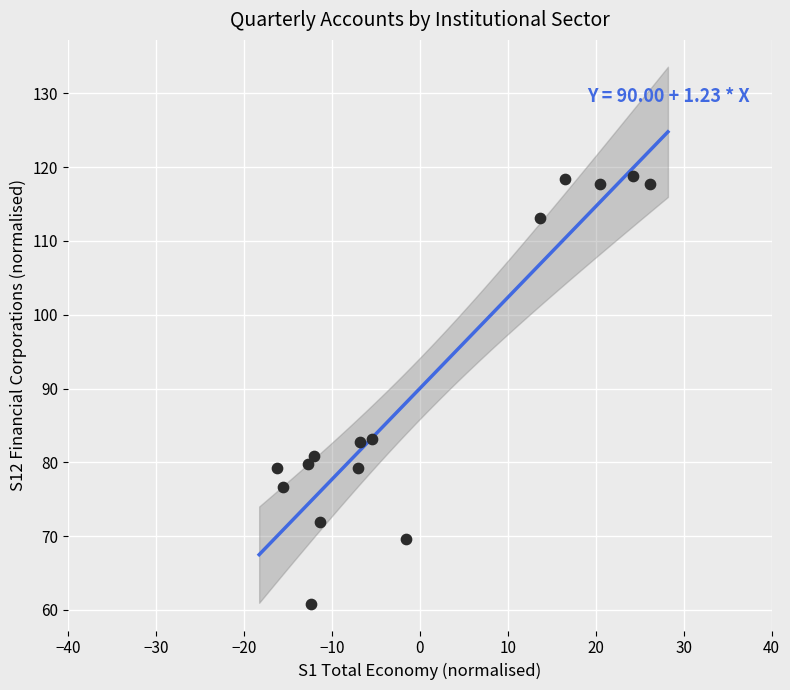

What is the range of X values (max minus min)?

42.5